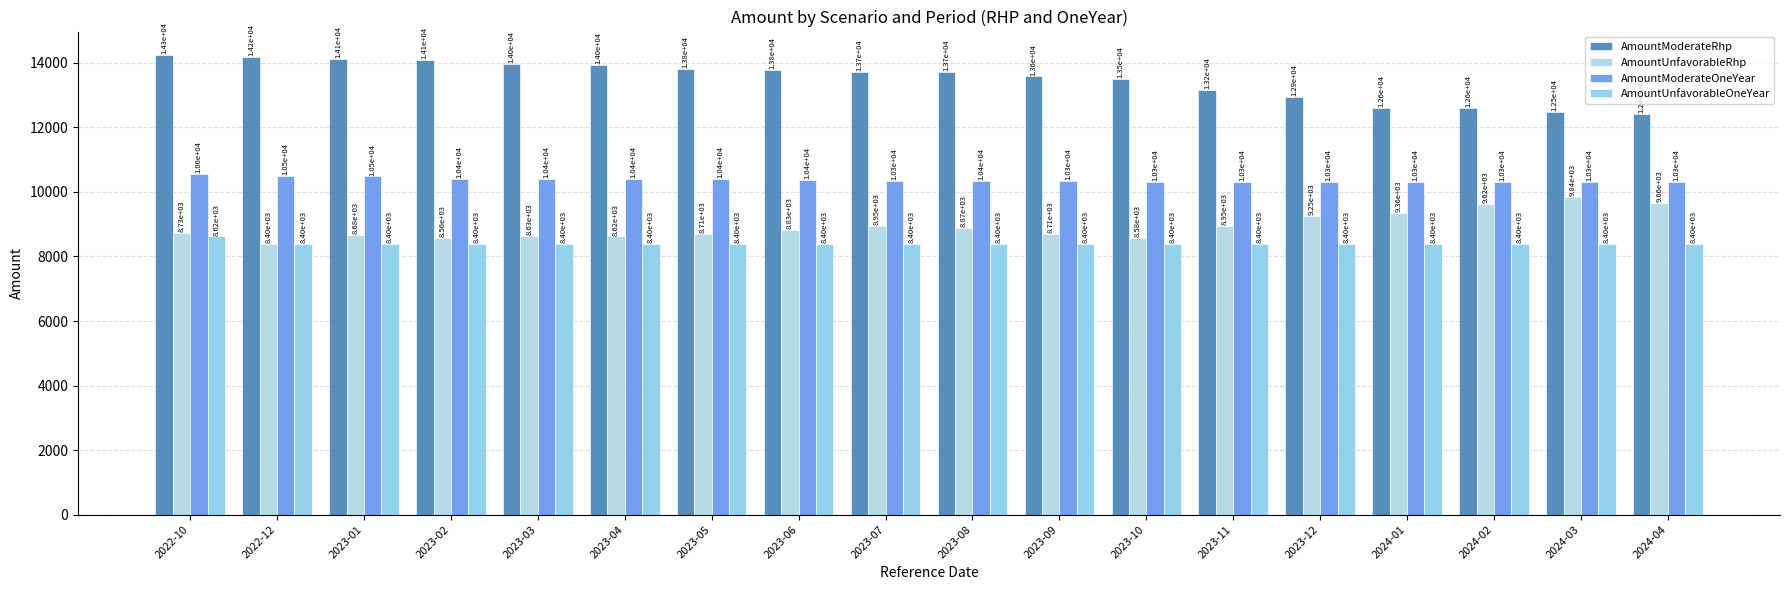

At which category is the sum across all series the highest?

2022-10